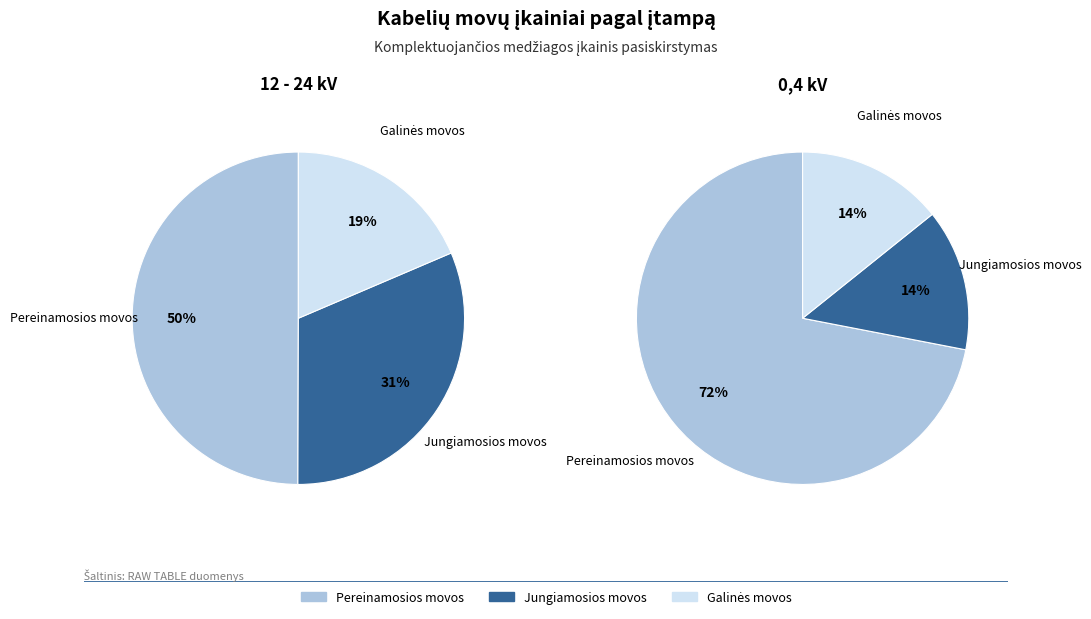

What is the total percentage of 0,4 kV and 12 - 24 kV?

100.0%